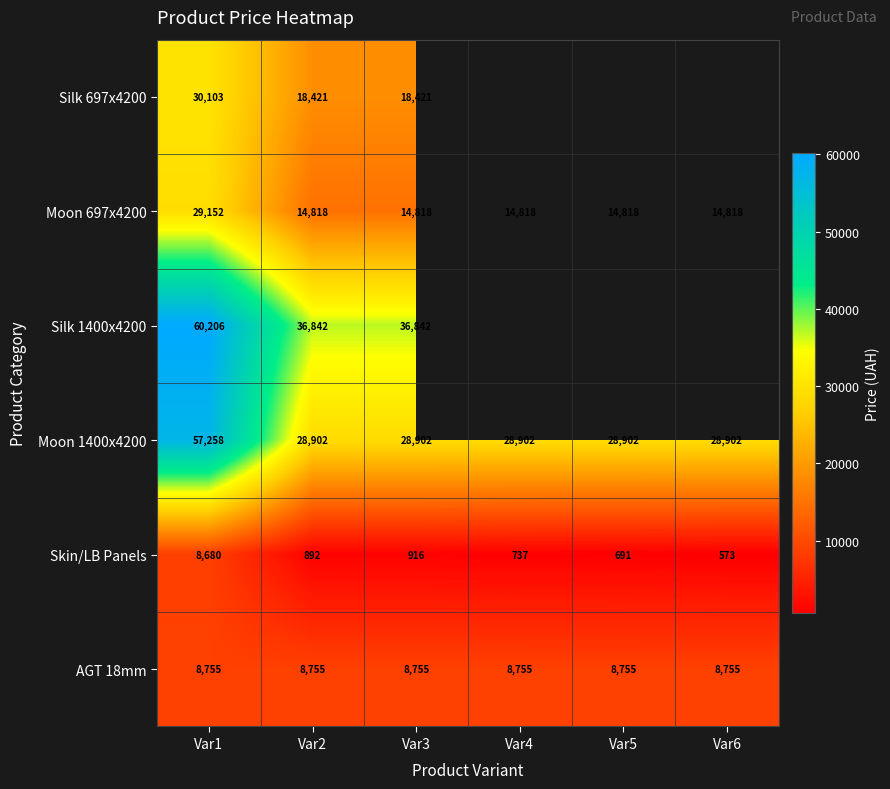

Is the value of Skin/LB Panels at Var4 greater than the value of Silk 697x4200 at Var1?

No